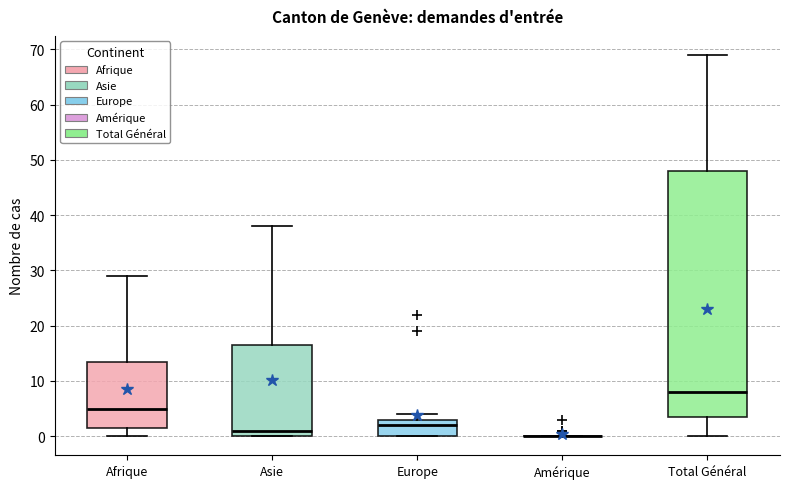

Reading left to right, read every box against the y-axis: the position of its median line, the range the box covers, and the ends of its whiskers. The values are not printed on the chart, so give them approximately, as read against the axis.

Afrique: median 5, box 2 to 14, whiskers 0 to 29
Asie: median 1, box 0 to 17, whiskers 0 to 38
Europe: median 2, box 0 to 3, whiskers 0 to 4
Amérique: box collapsed to a line at 0, whiskers 0 to 0
Total Général: median 8, box 4 to 48, whiskers 0 to 69